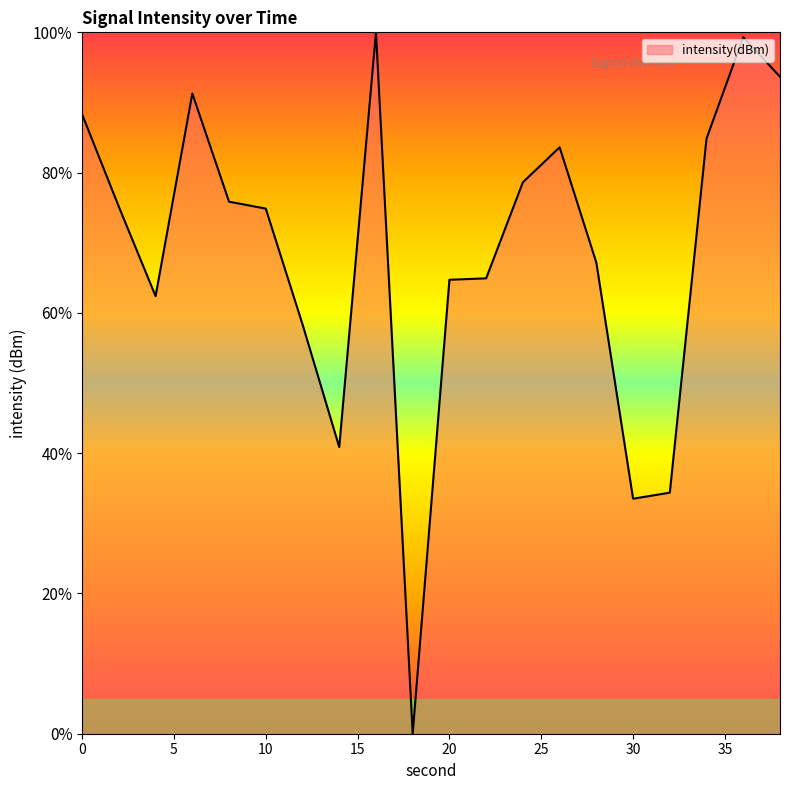

Rank the categories by value from highest to lowest.

16, 36, 38, 6, 0, 34, 26, 24, 8, 2, 10, 28, 22, 20, 4, 12, 14, 32, 30, 18